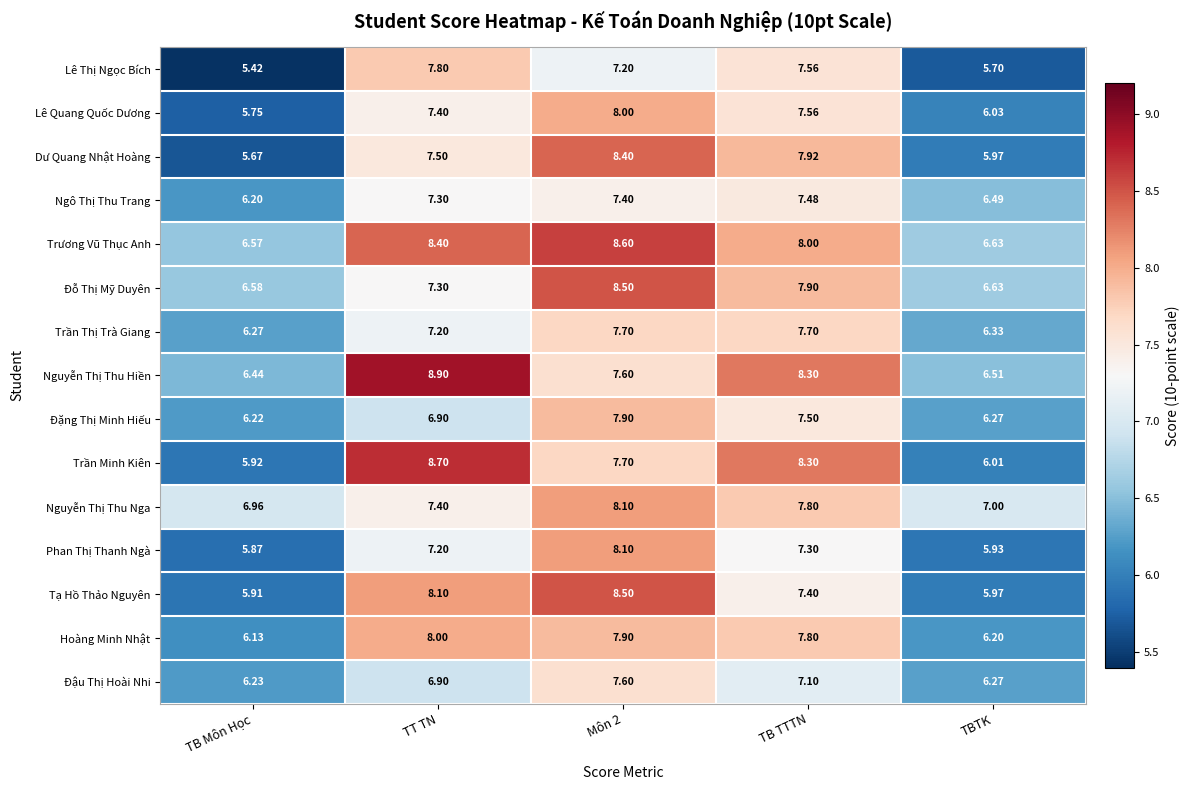

Is the value of Nguyễn Thị Thu Nga at TBTK greater than the value of Đỗ Thị Mỹ Duyên at TB TTTN?

No